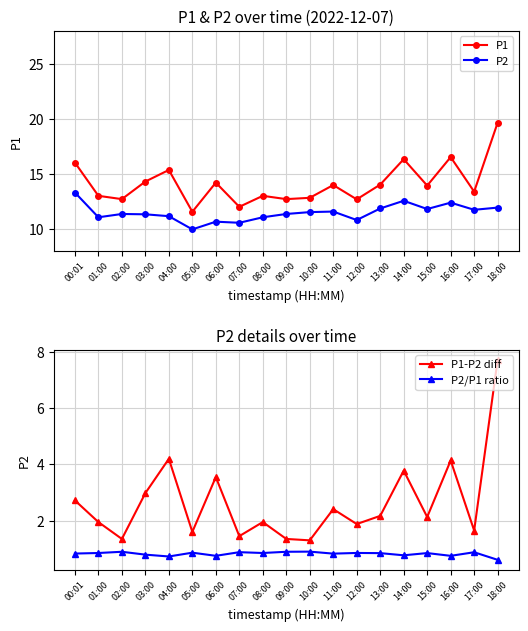

At how many categories does at least one series exceed 5?

19